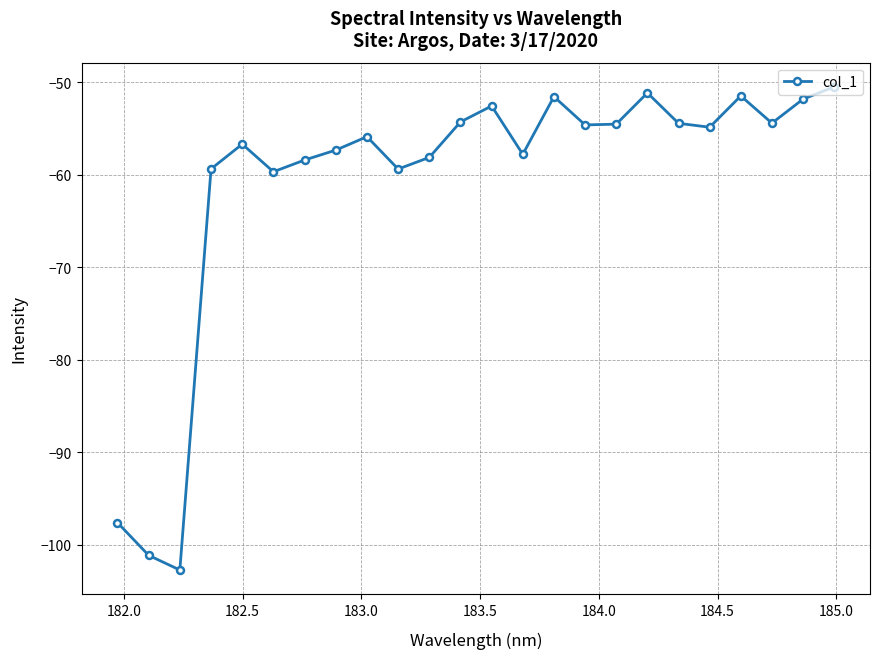

Count the number of values greater than -54.

6